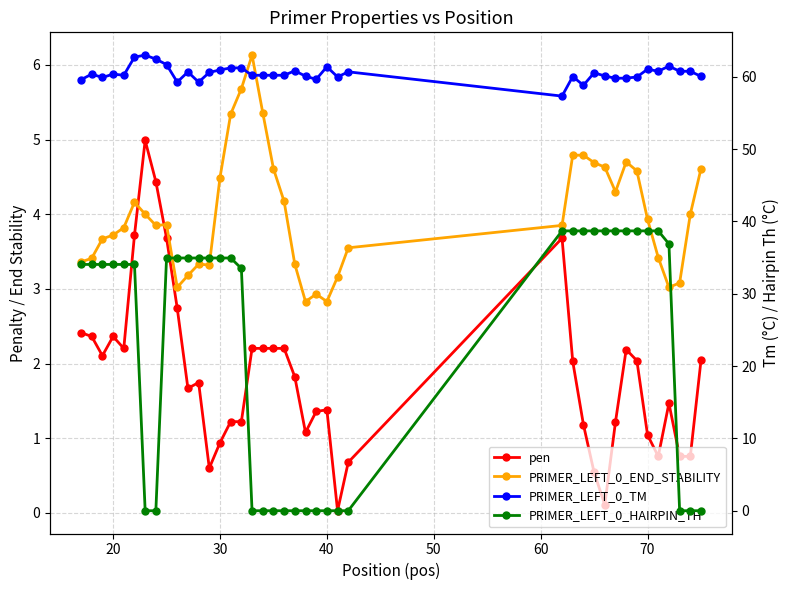

Is this an area chart (filled region under the line)?

No